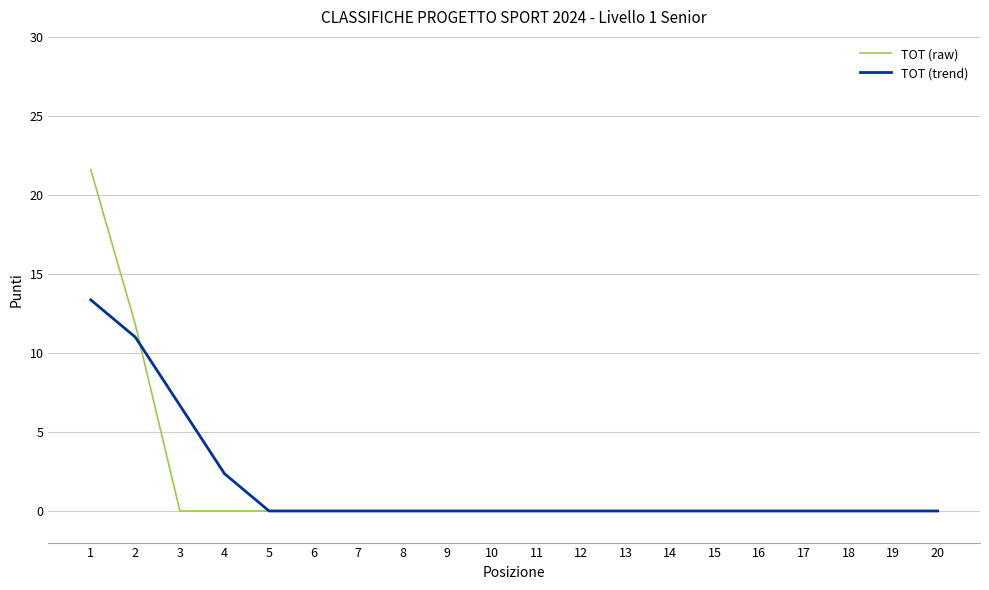

The TOT (trend) series shows 0.0 at 10. True or false?

True